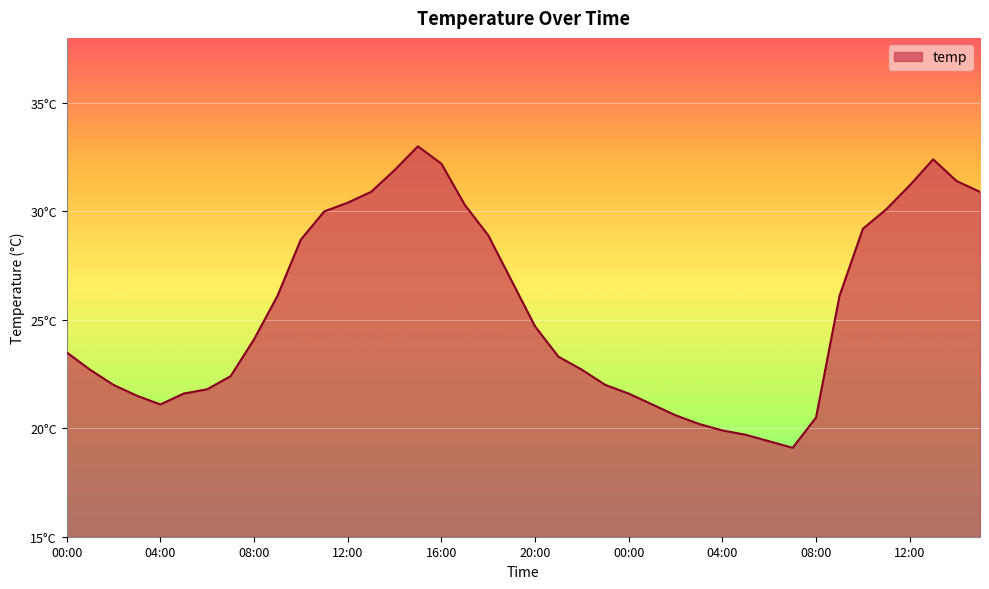

Does the chart display data point markers on the line(s)?

No